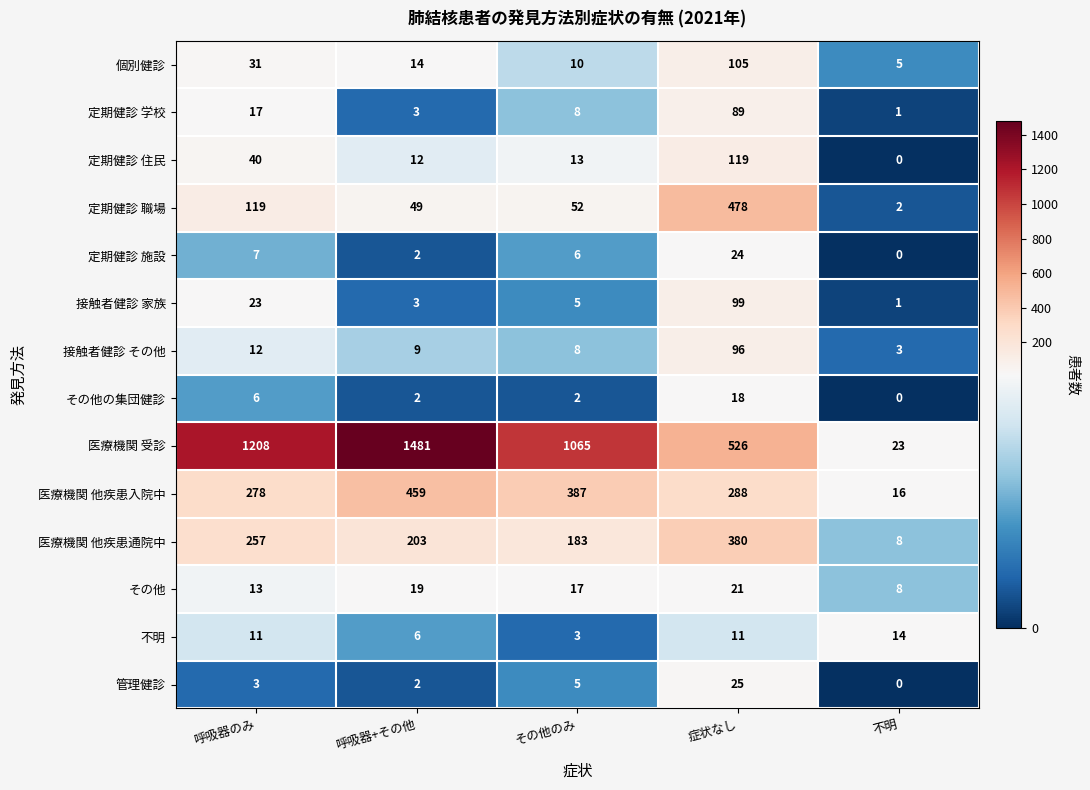

The 接触者健診 家族 series shows 2 at その他のみ. True or false?

False